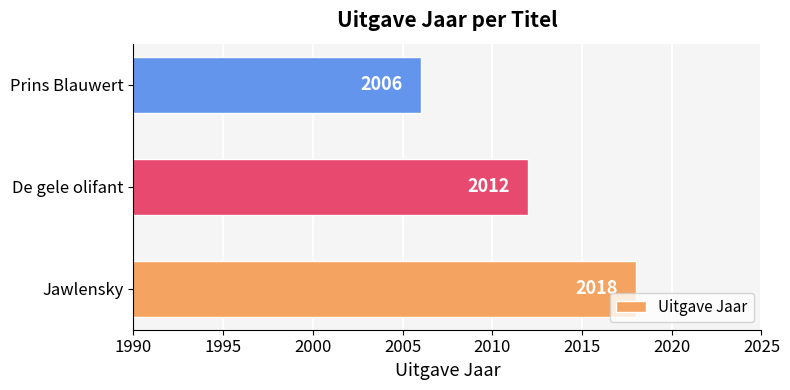

What is the difference between the maximum and minimum values?

12